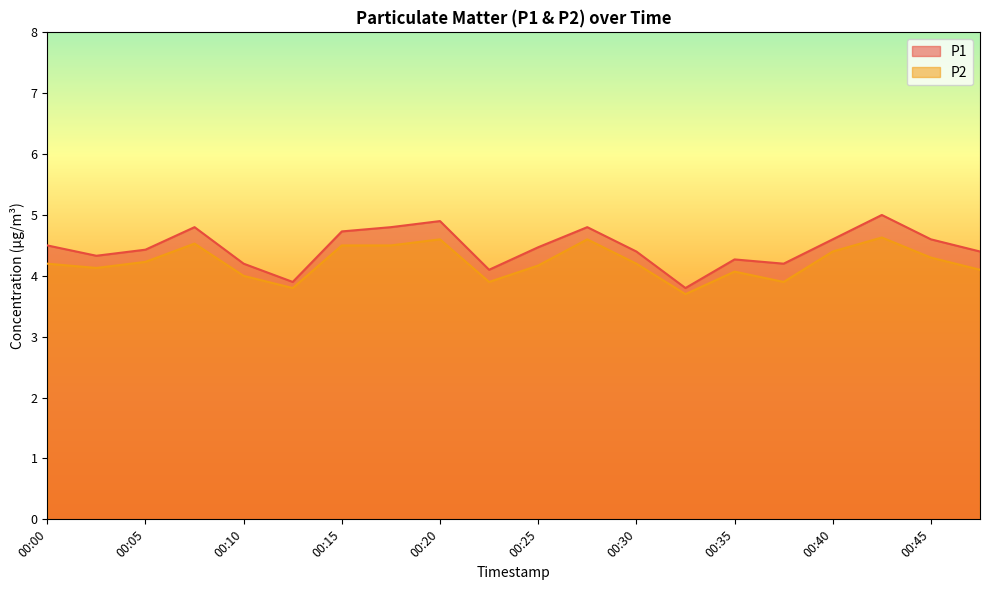

Where is P2 nearest to the value 4?

00:10